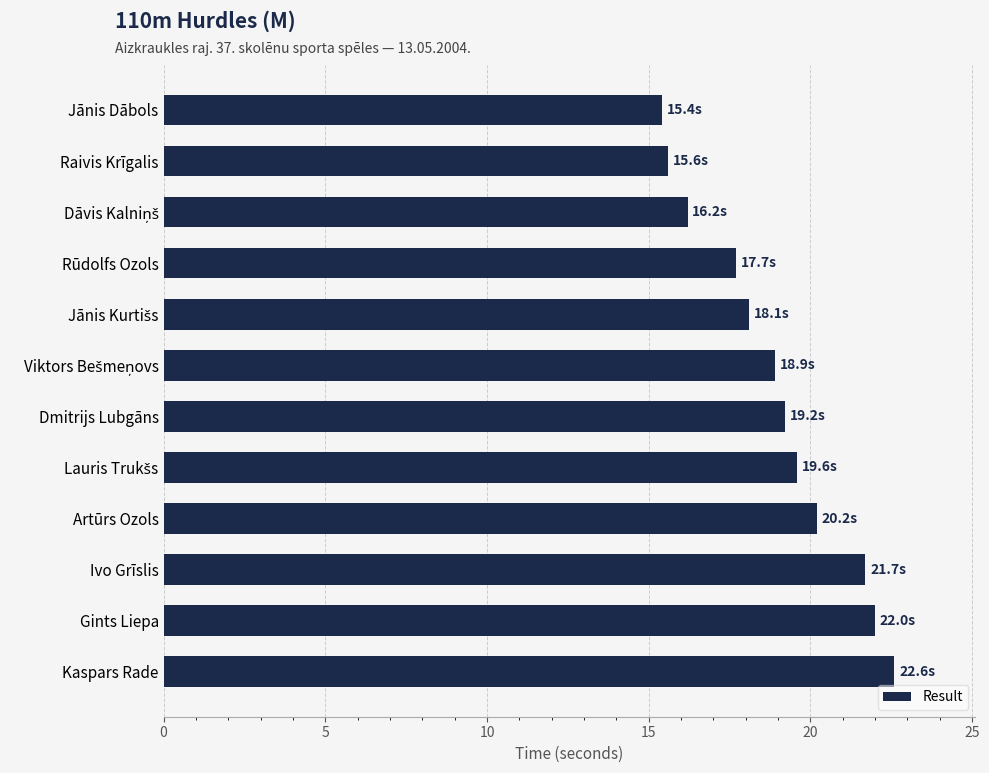

Count the number of categories in the chart.

12